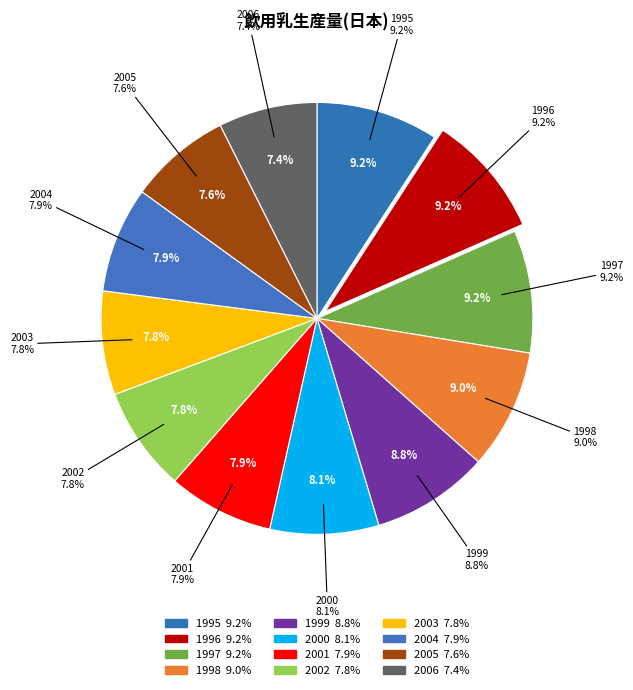

What percentage is the 1998 slice, to the nearest percent?

9%